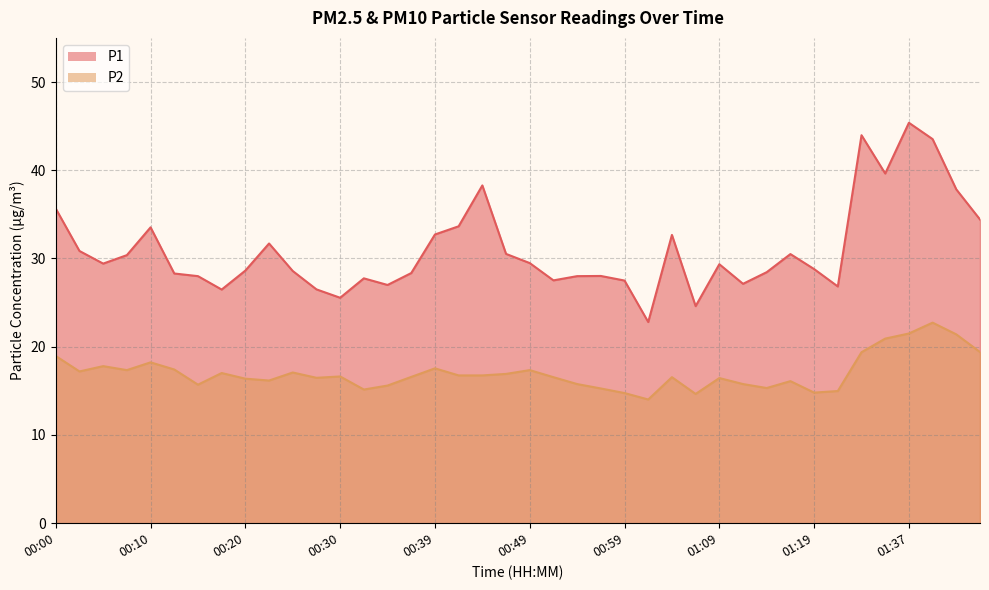

Reading left to right, list all the values displayed in this chart.

P1: 35.6	30.9	29.4	30.4	33.5	28.3	28.0	26.5	28.6	31.7	28.6	26.5	25.6	27.8	27.0	28.4	32.7	33.6	38.3	30.5	29.5	27.5	28.0	28.0	27.5	22.8	32.7	24.6	29.4	27.1	28.4	30.5	28.8	26.8	44.0	39.6	45.4	43.5	37.8	34.4
P2: 18.9	17.2	17.8	17.4	18.2	17.4	15.7	17.0	16.4	16.2	17.1	16.5	16.6	15.2	15.6	16.6	17.6	16.8	16.8	16.9	17.4	16.6	15.8	15.3	14.8	14.0	16.6	14.7	16.4	15.8	15.3	16.1	14.8	15.0	19.4	20.9	21.5	22.7	21.4	19.4